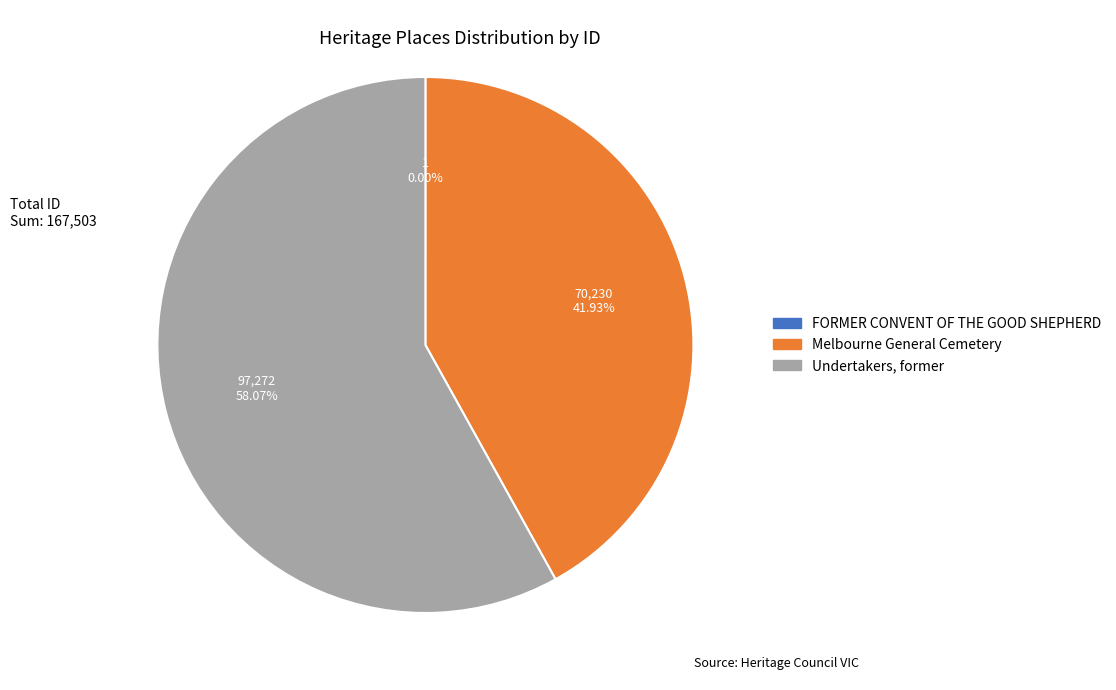

Is it true that Undertakers, former is 58% of the pie?

True